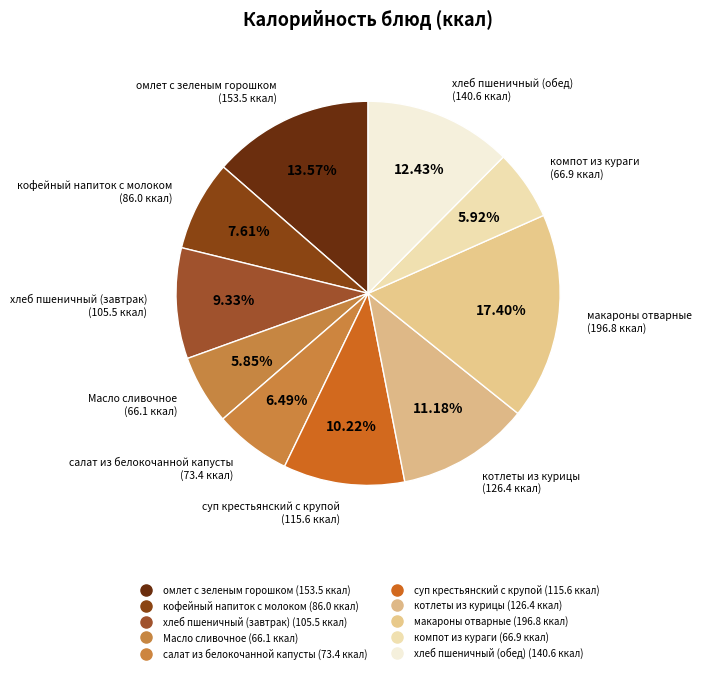

To the nearest percent, what portion does салат из белокочанной капусты represent?

6%